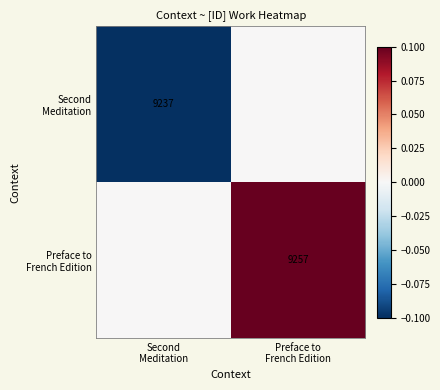

Between Preface to
French Edition and Second
Meditation, which is larger?

Preface to
French Edition